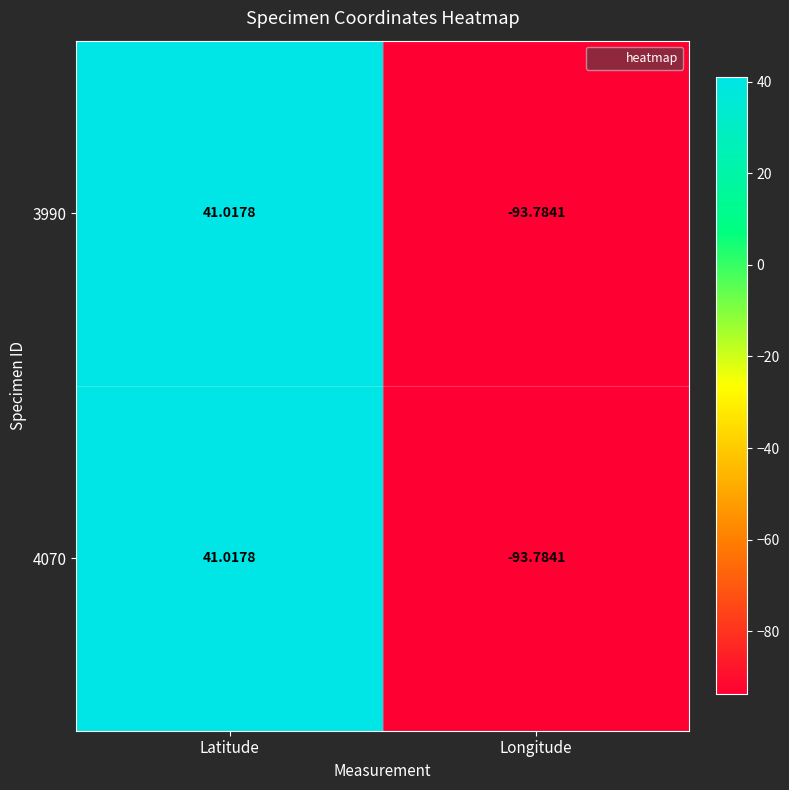

Where does the 4070 series first go above 41?

Latitude